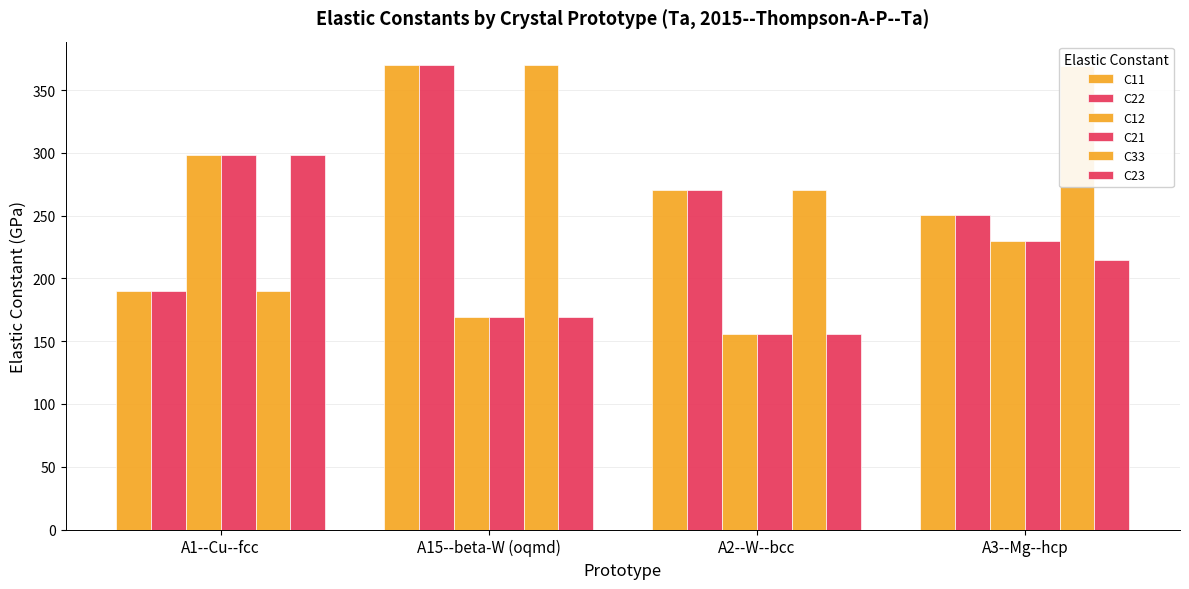

What is the label of the 3rd bar from the right?

A15--beta-W (oqmd)